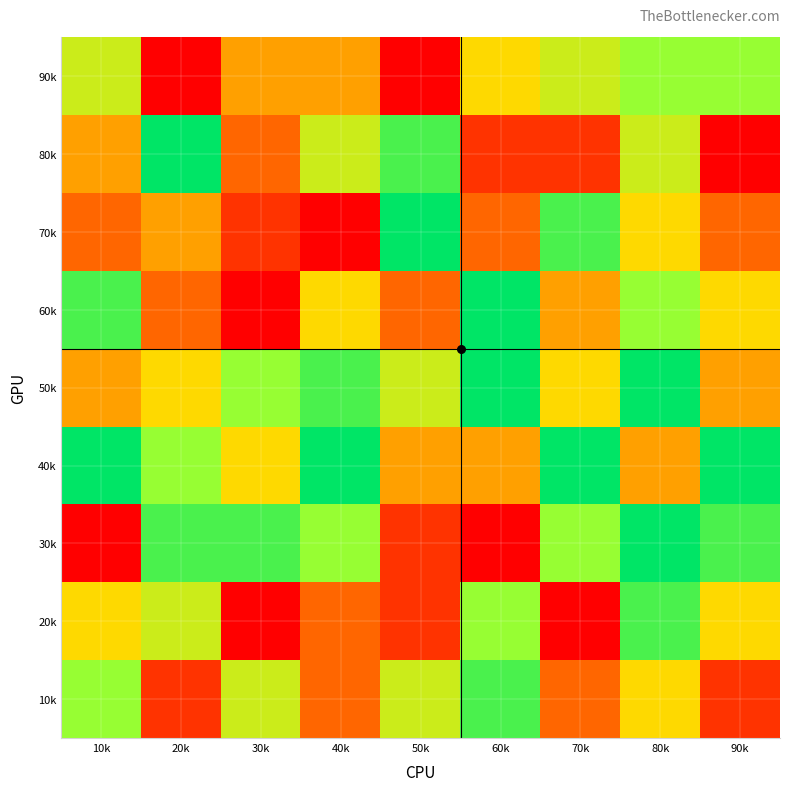

How many distinct data groups are displayed?

9